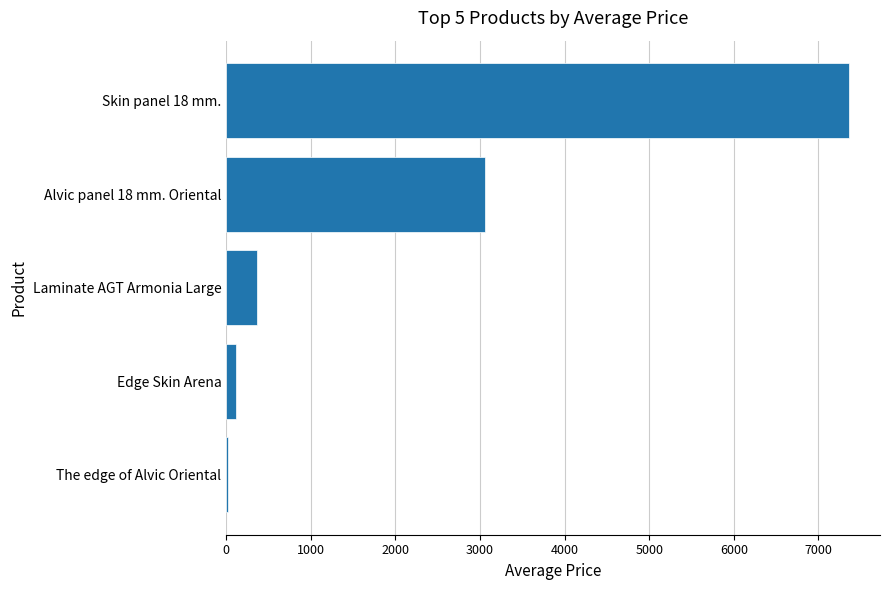

At which label is the value closest to 3690?

Alvic panel 18 mm. Oriental